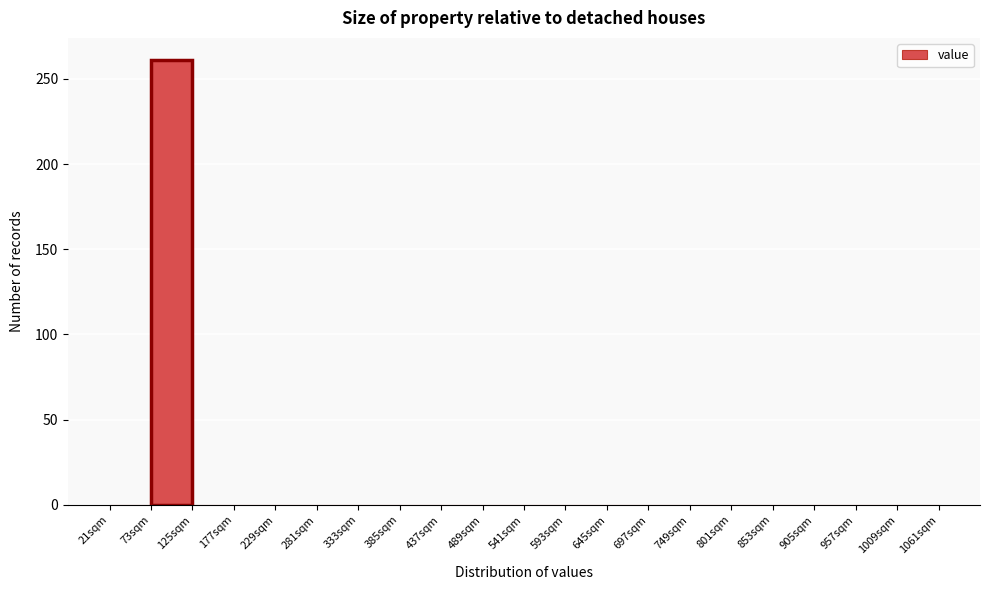

Reading left to right, transcribe this chart: for each bar, give the range it covers on the x-axis and its height. Neither the bar edges nor the heights are printed on the chart, so give them approximately, as read against the axes.

21 to 73: 0
73 to 125: 260
125 to 177: 0
177 to 229: 0
229 to 281: 0
281 to 333: 0
333 to 385: 0
385 to 437: 0
437 to 489: 0
489 to 541: 0
541 to 593: 0
593 to 645: 0
645 to 697: 0
697 to 749: 0
749 to 801: 0
801 to 853: 0
853 to 905: 0
905 to 957: 0
957 to 1009: 0
1009 to 1061: 0